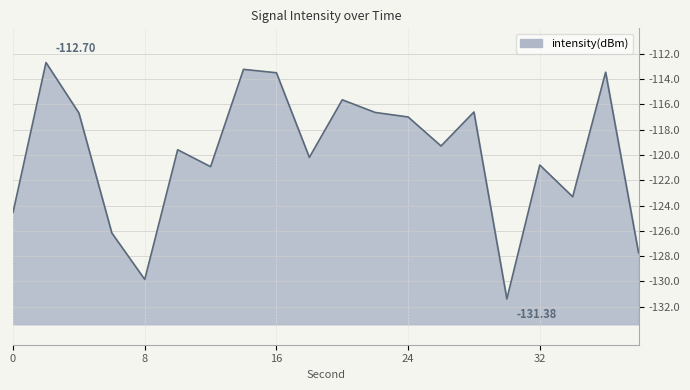

How many lines are shown in the chart?

1